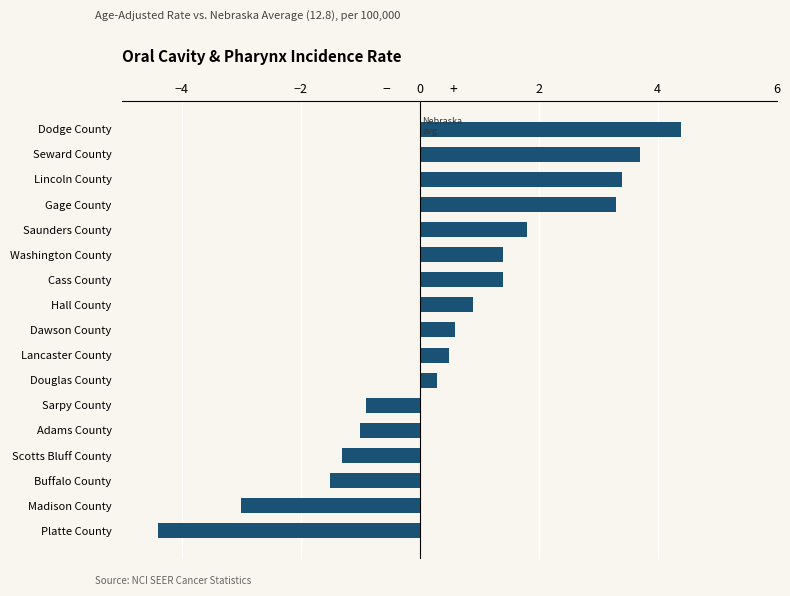

Reading bottom to top, transcribe all the data shown in this chart.

Platte County=-4.4	Madison County=-3.0	Buffalo County=-1.5	Scotts Bluff County=-1.3	Adams County=-1.0	Sarpy County=-0.9	Douglas County=0.3	Lancaster County=0.5	Dawson County=0.6	Hall County=0.9	Cass County=1.4	Washington County=1.4	Saunders County=1.8	Gage County=3.3	Lincoln County=3.4	Seward County=3.7	Dodge County=4.4